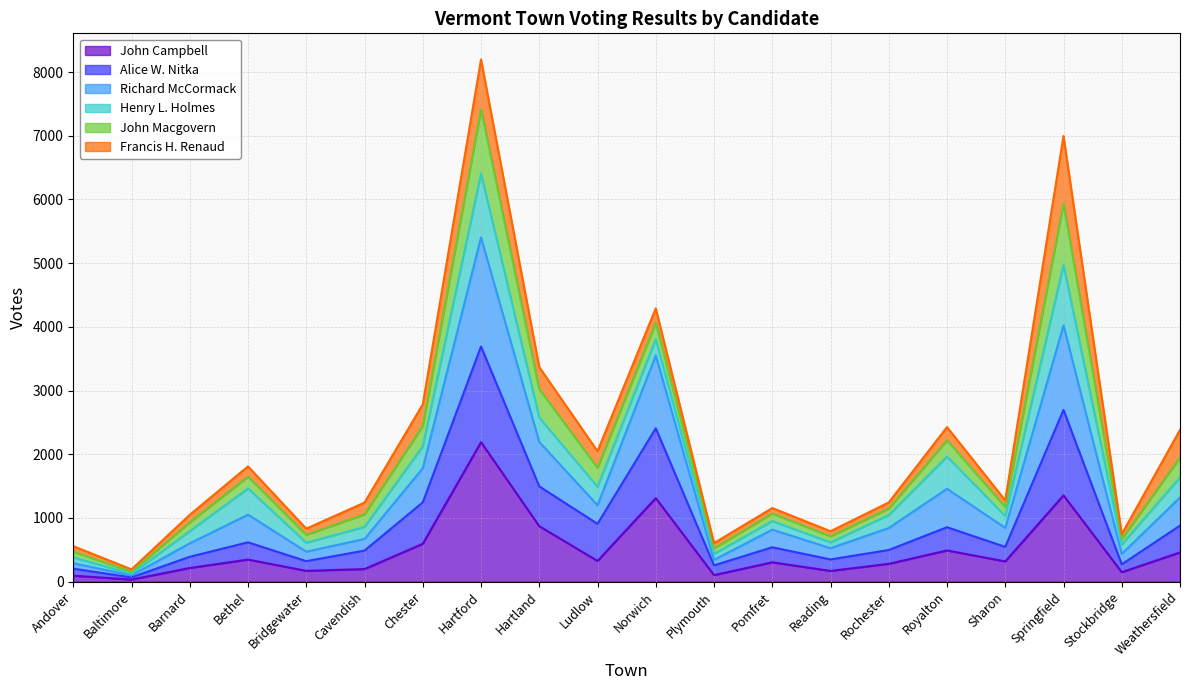

What is the spread (max minus min) of values at Sharon?

713